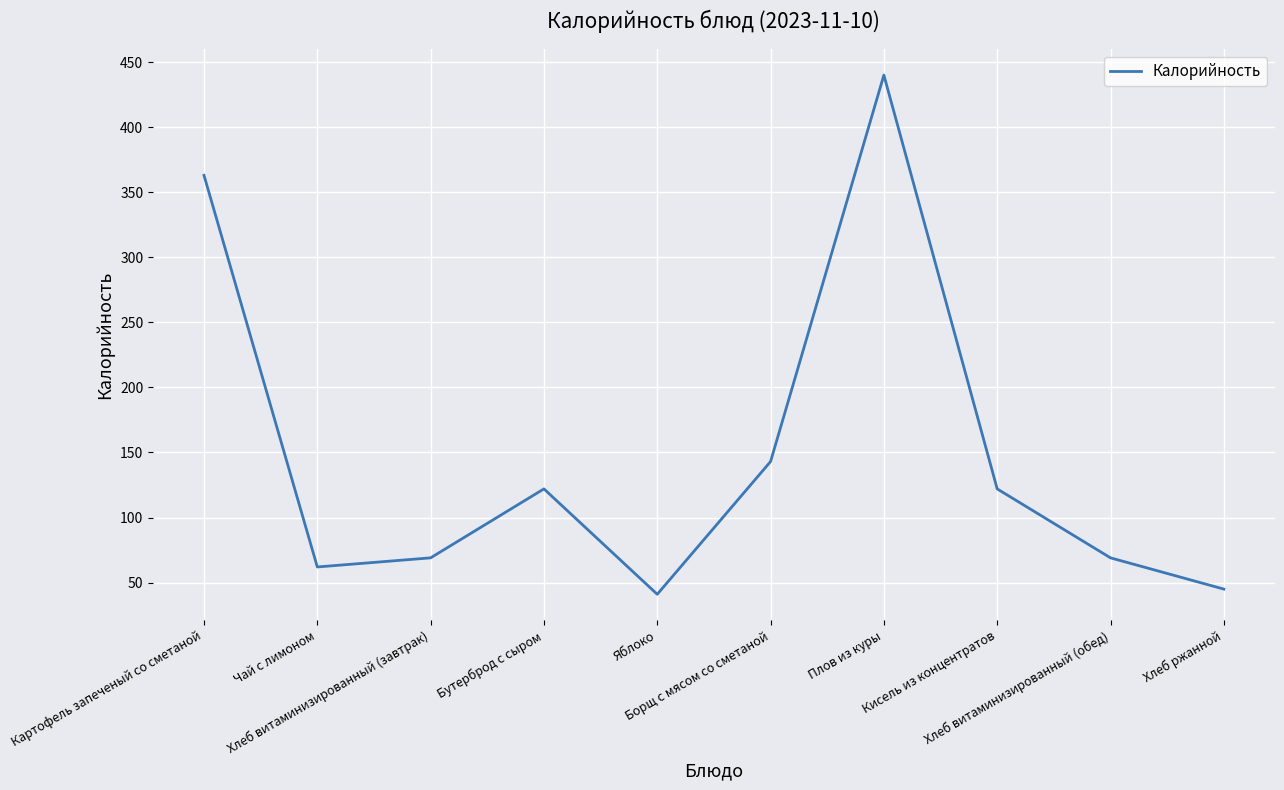

What is the difference between the maximum and minimum values?

399